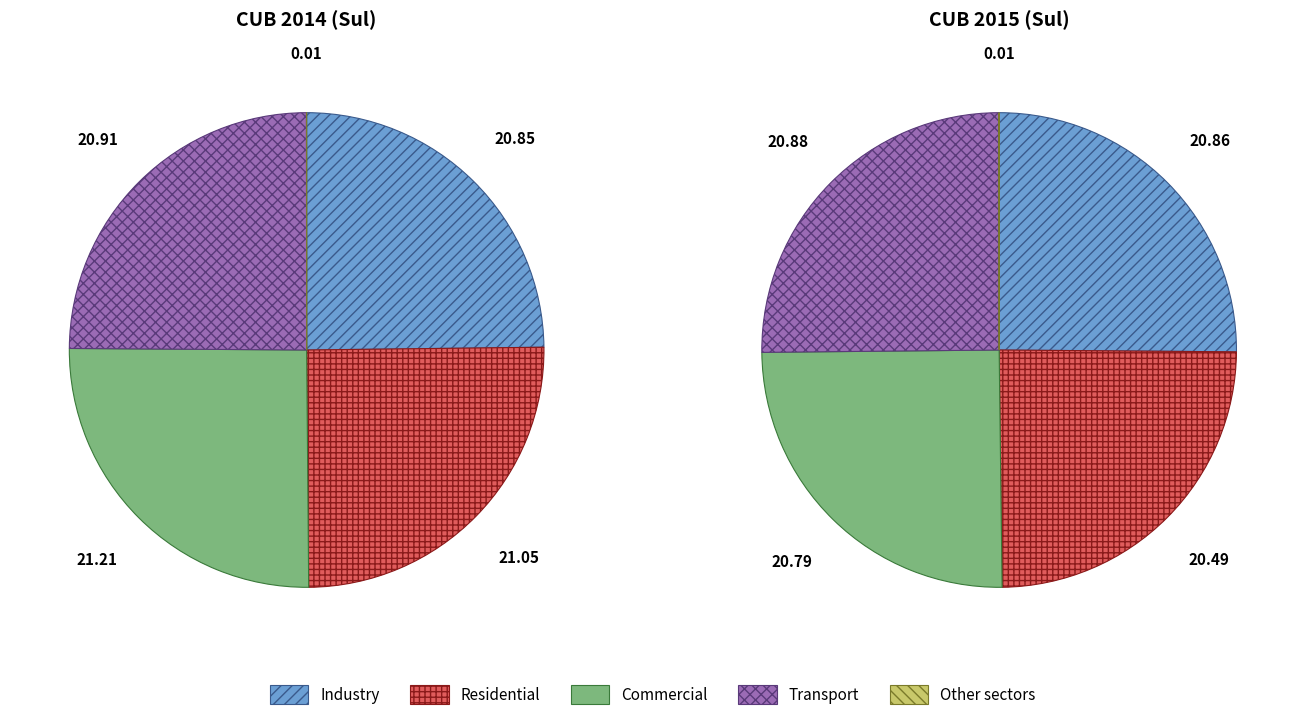

Does any single category account for the majority?

No